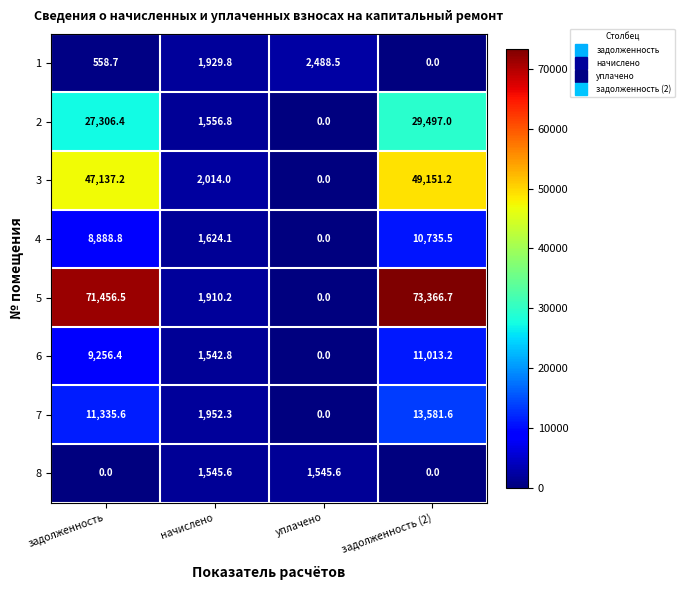

Rank the series by their maximum value, from lowest to highest.

8, 1, 4, 6, 7, 2, 3, 5